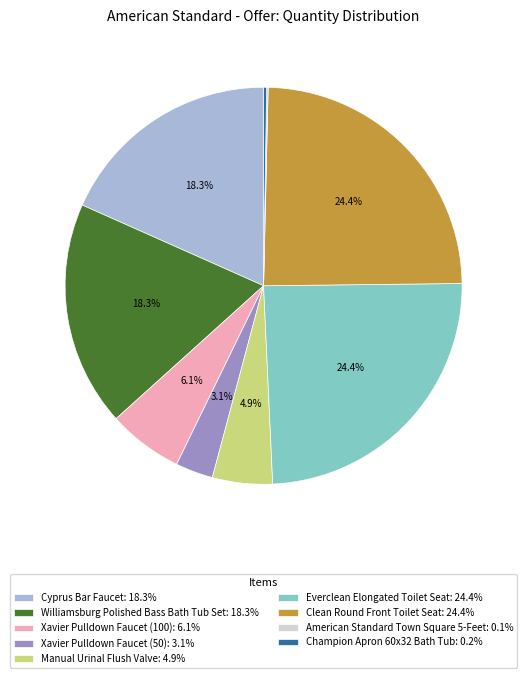

Is there any slice that represents more than half of the pie?

No